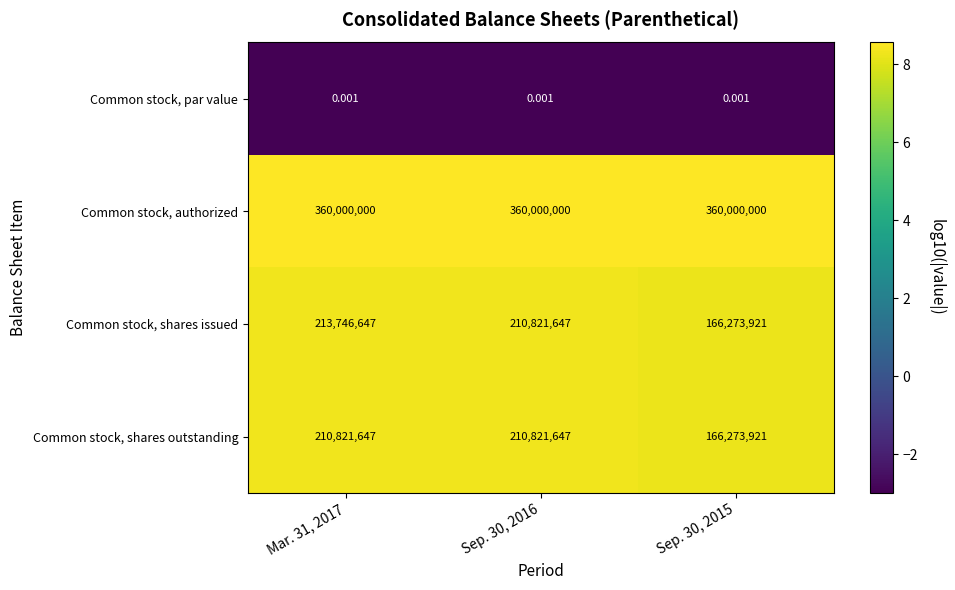

At Mar. 31, 2017, list the series in order from smallest to largest.

Common stock, par value, Common stock, shares outstanding, Common stock, shares issued, Common stock, authorized